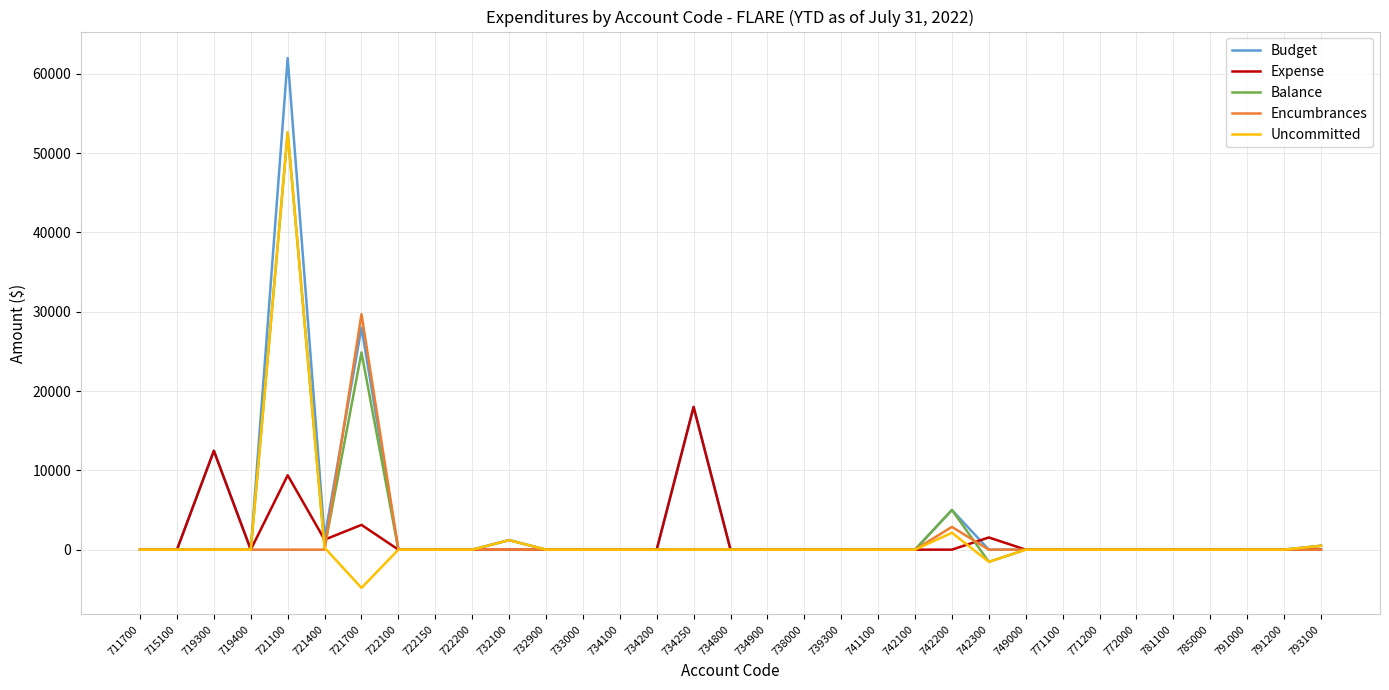

Which series has the widest spread of values?

Budget